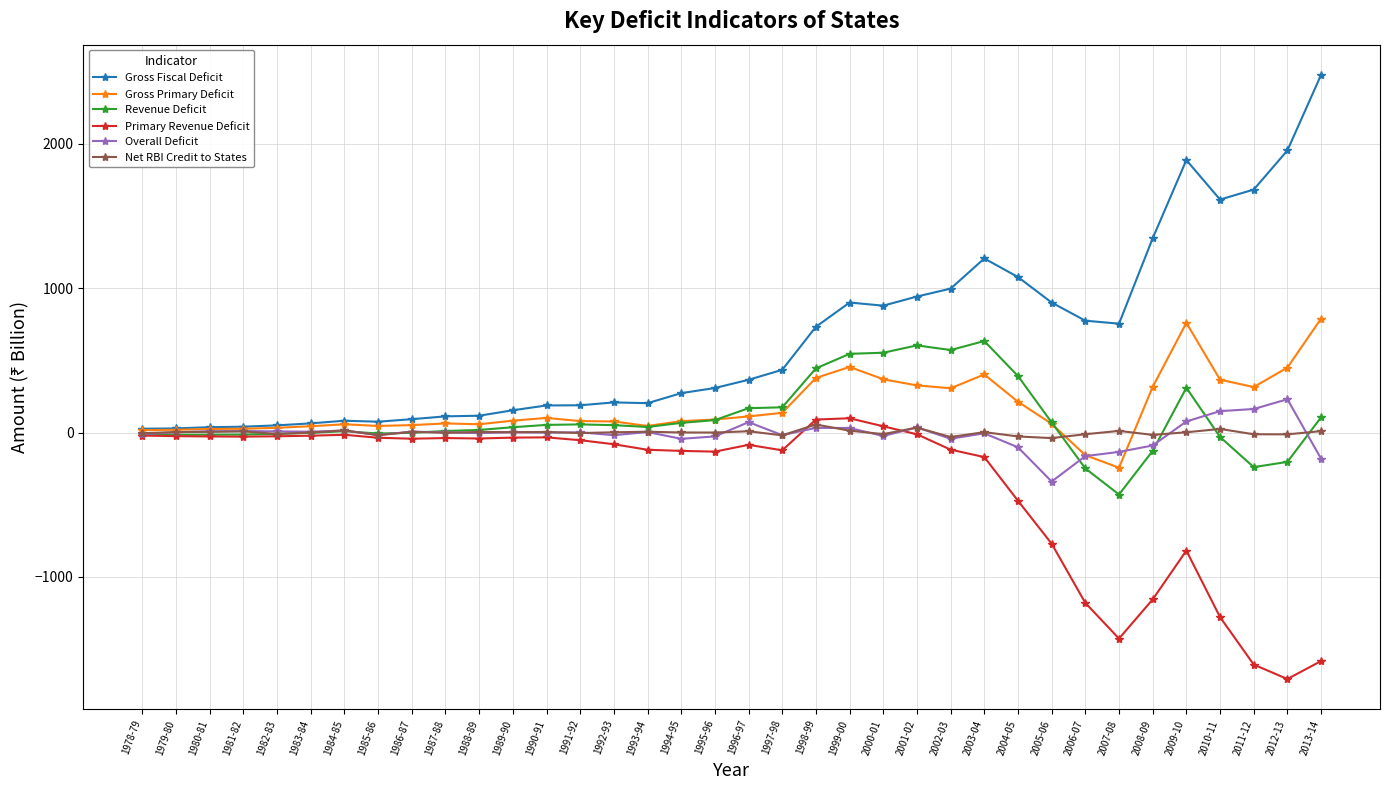

Which series has the largest total across all categories?

Gross Fiscal Deficit